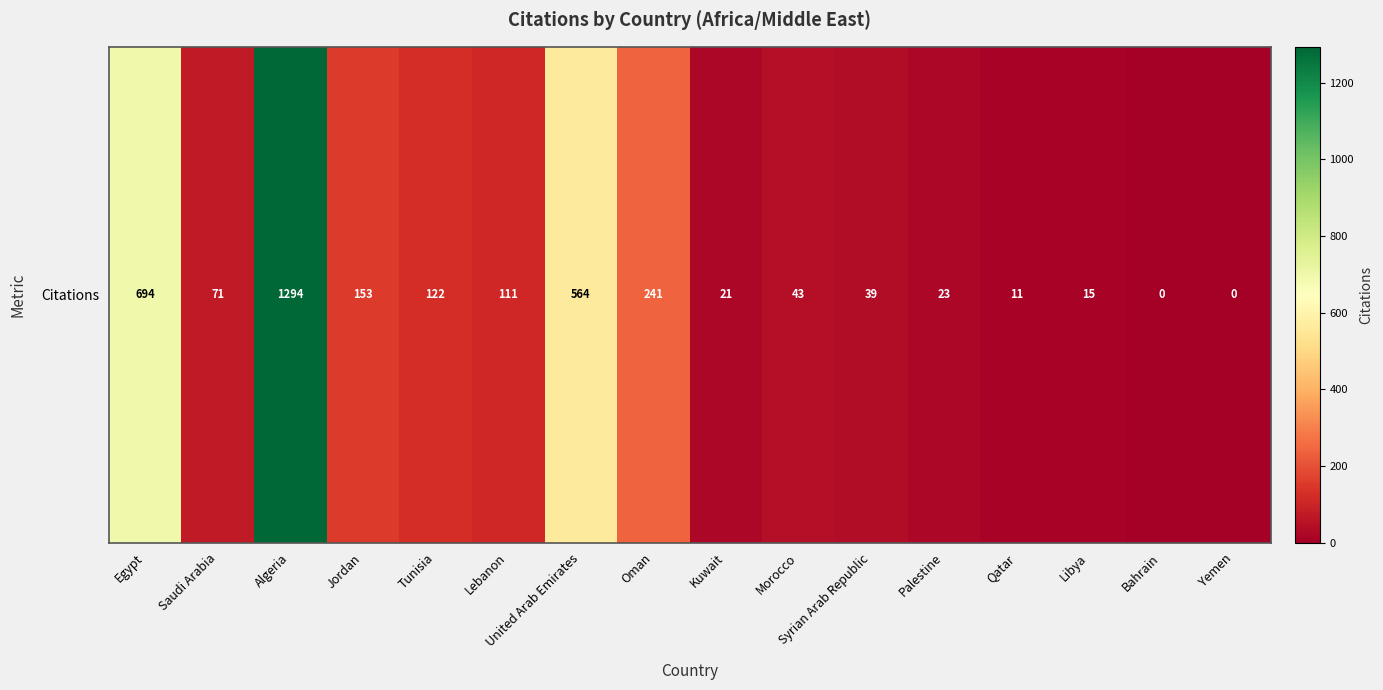

Which label corresponds to the smallest value in the chart?

Bahrain